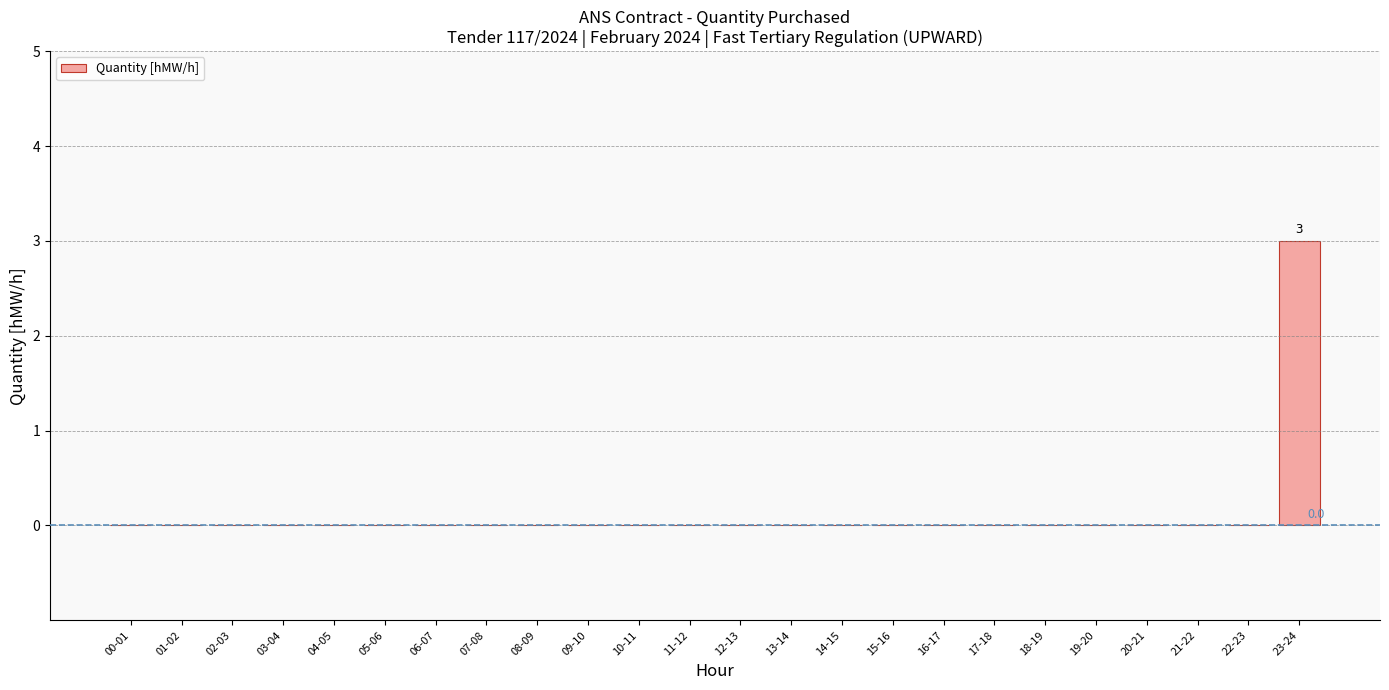

The chart shows a value of 0 at 21-22. True or false?

True